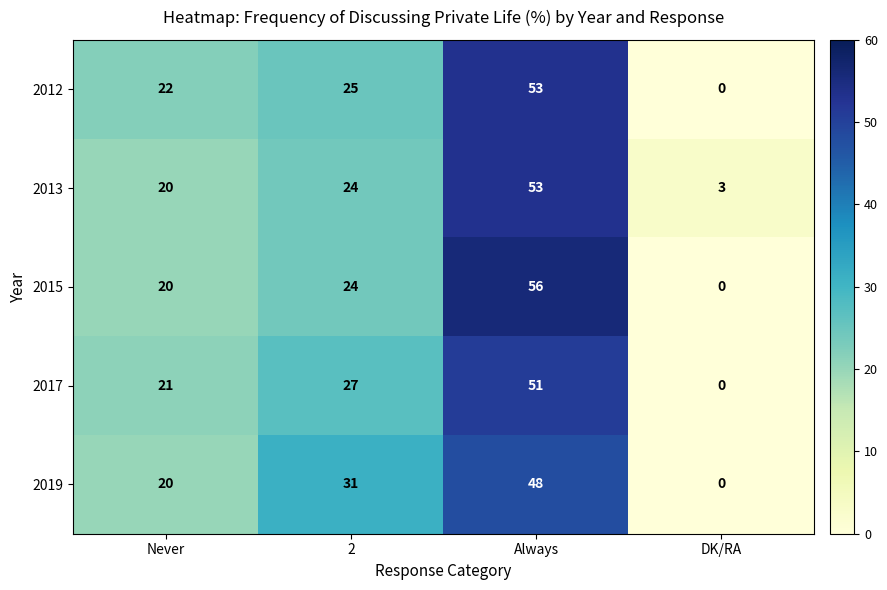

True or false: 2012 has a value of 33 at 2.

False